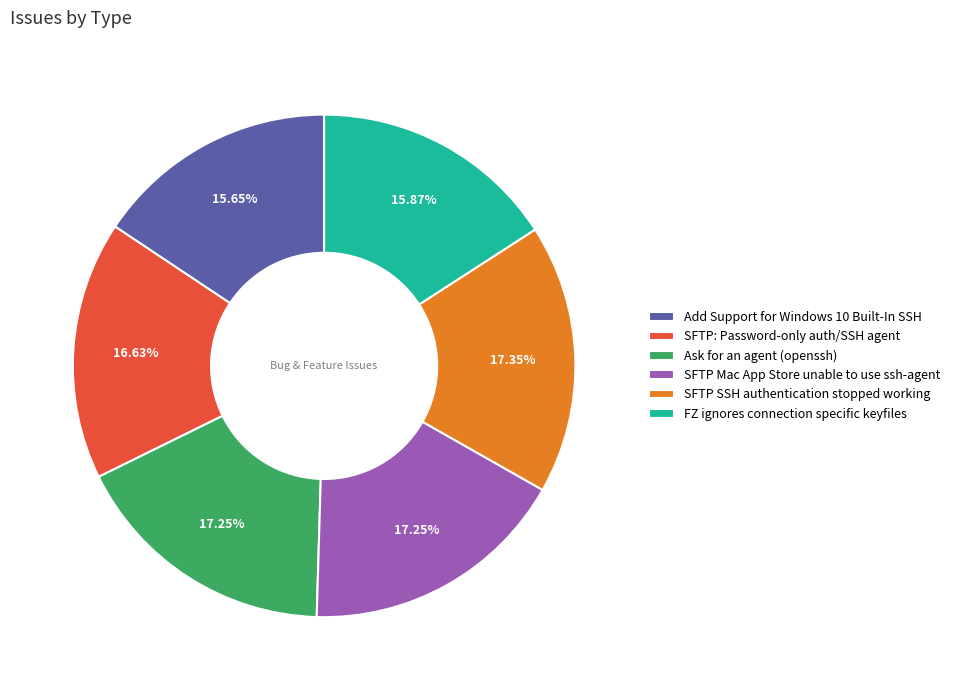

What is the ratio of the value at Ask for an agent (openssh) to the value at SFTP: Password-only auth/SSH agent?

1.0